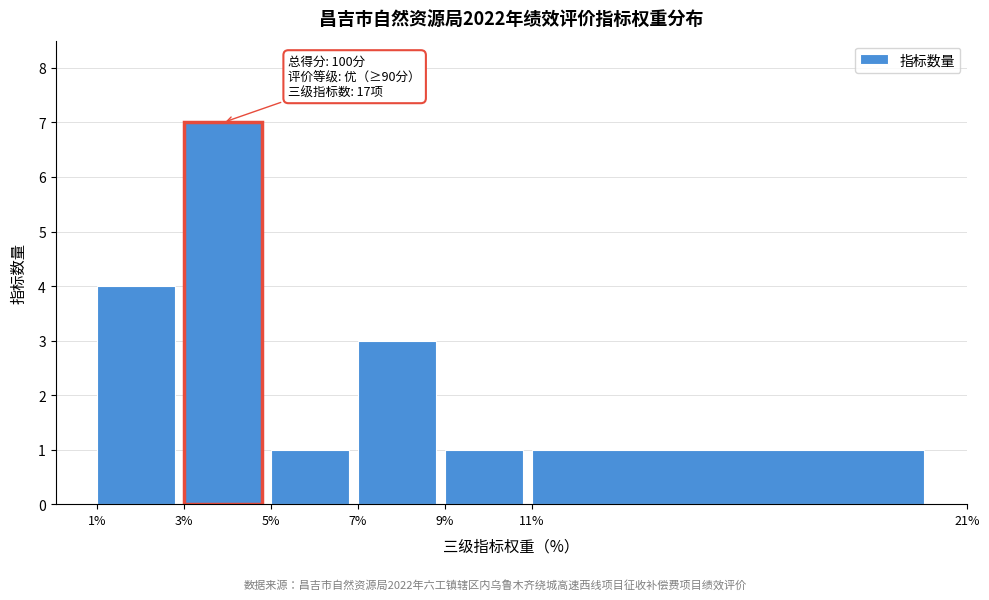

Reading left to right, extract all data points from this chart.

1%=4	3%=7	5%=1	7%=3	9%=1	11%=1